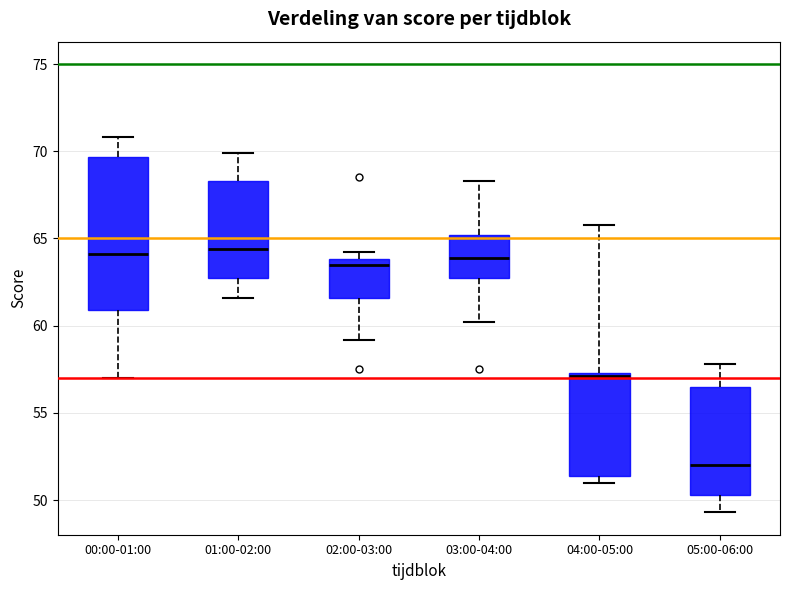

Reading left to right, read every box against the y-axis: the position of its median line, the range the box covers, and the ends of its whiskers. The values are not printed on the chart, so give them approximately, as read against the axis.

00:00-01:00: median 64.0, box 61.0 to 69.5, whiskers 57.0 to 71.0
01:00-02:00: median 64.5, box 62.5 to 68.5, whiskers 61.5 to 70.0
02:00-03:00: median 63.5, box 61.5 to 64.0, whiskers 59.0 to 64.0 (just above the box's upper edge)
03:00-04:00: median 64.0, box 63.0 to 65.0, whiskers 60.0 to 68.5
04:00-05:00: median 57.0, box 51.5 to 57.5, whiskers 51.0 to 66.0
05:00-06:00: median 52.0, box 50.5 to 56.5, whiskers 49.5 to 58.0